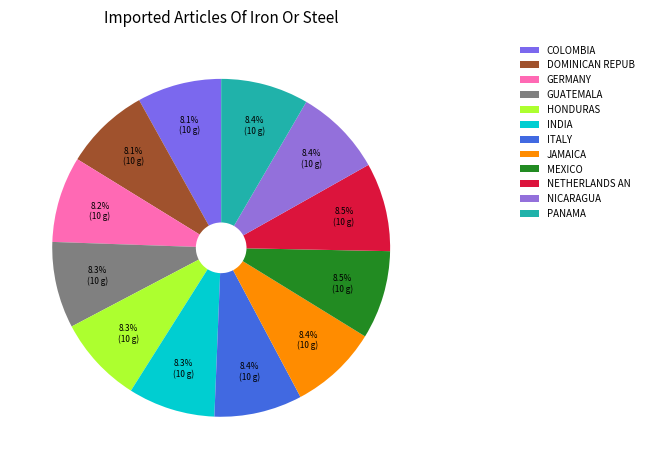

To the nearest percent, what is the average slice percentage?

8%